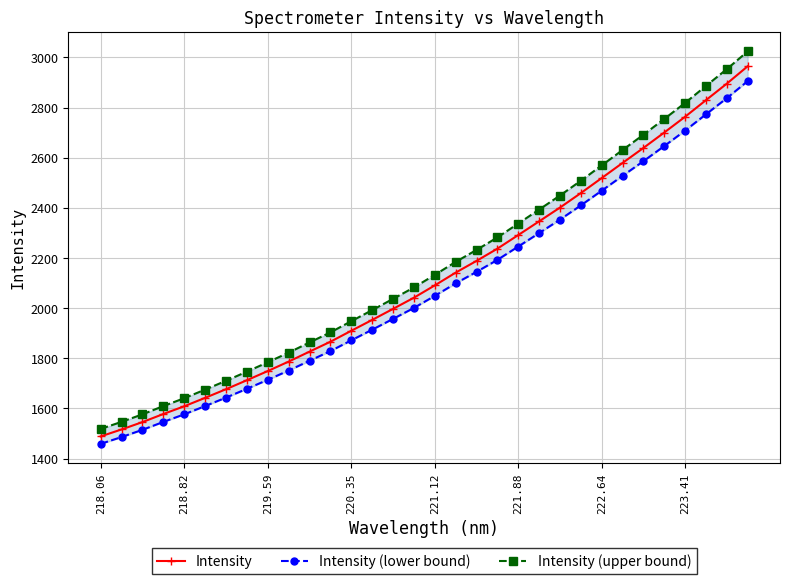

What is the highest value of the Intensity (upper bound) series?

3023.8